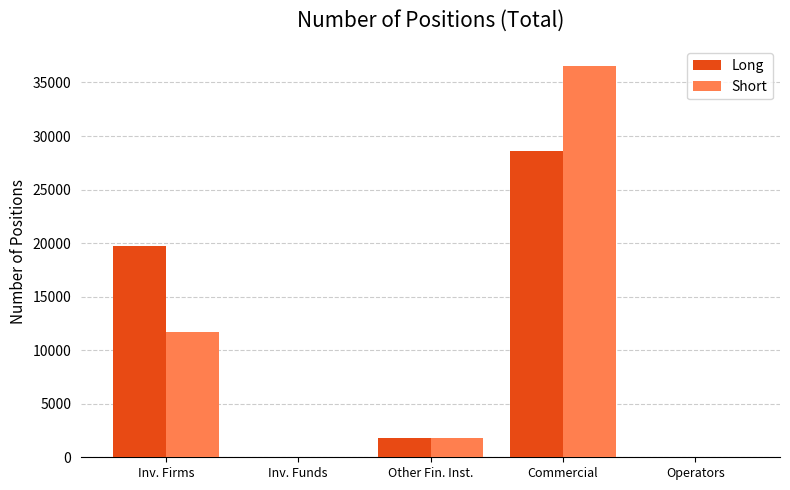

At which category is the sum across all series the highest?

Commercial